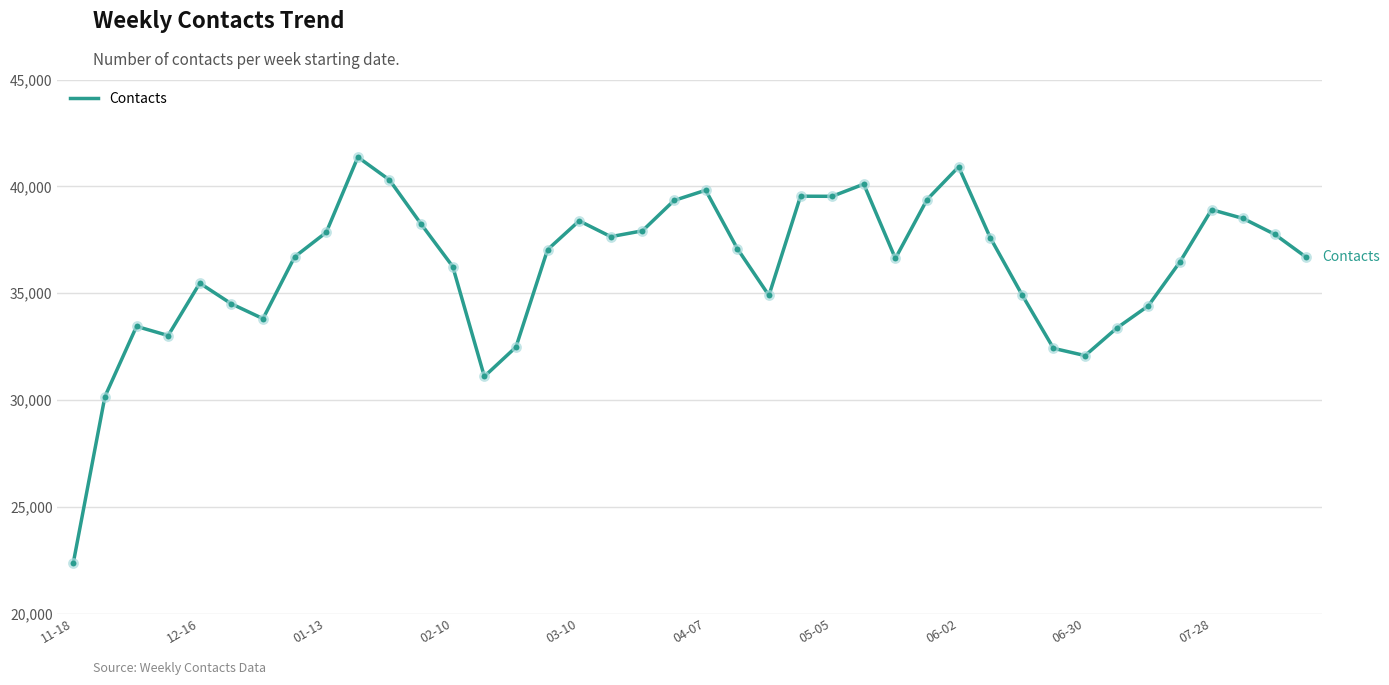

What is the difference between the maximum and minimum values?

18991